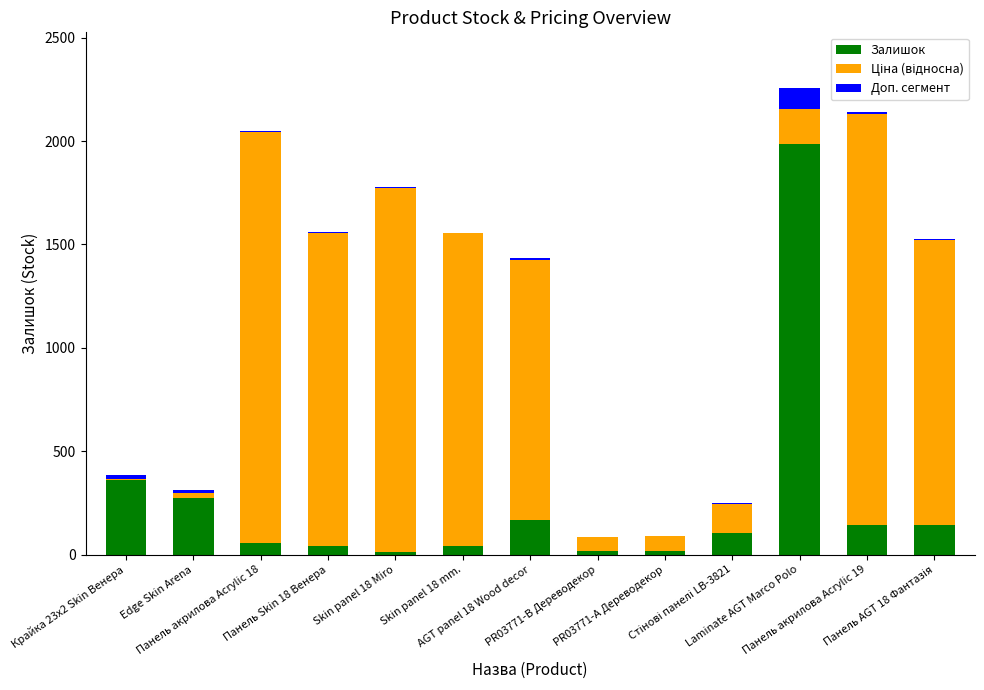

What is the maximum value for Залишок?

1987.0